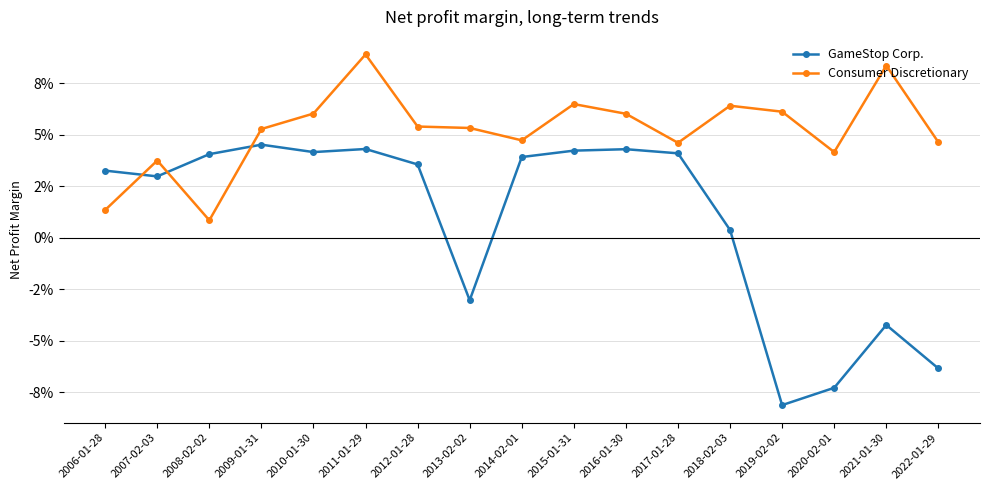

List the series in order of their peak value, highest first.

Consumer Discretionary, GameStop Corp.